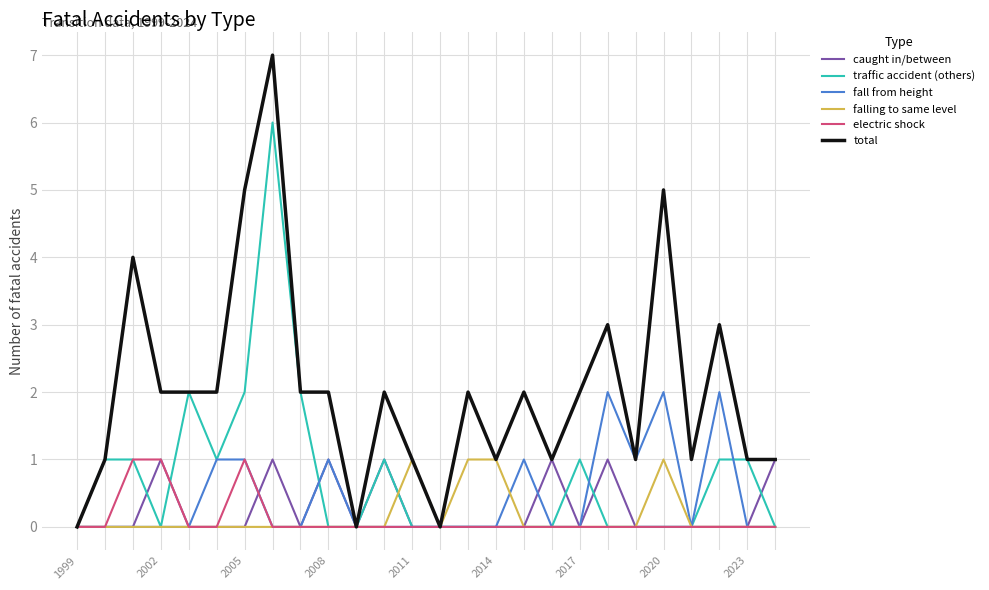

Which series has the widest spread of values?

total